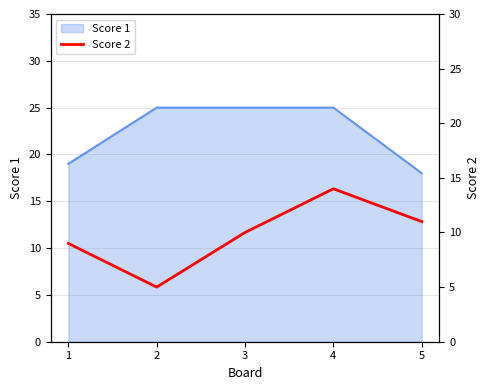

True or false: the data shows 9 at 1.

True